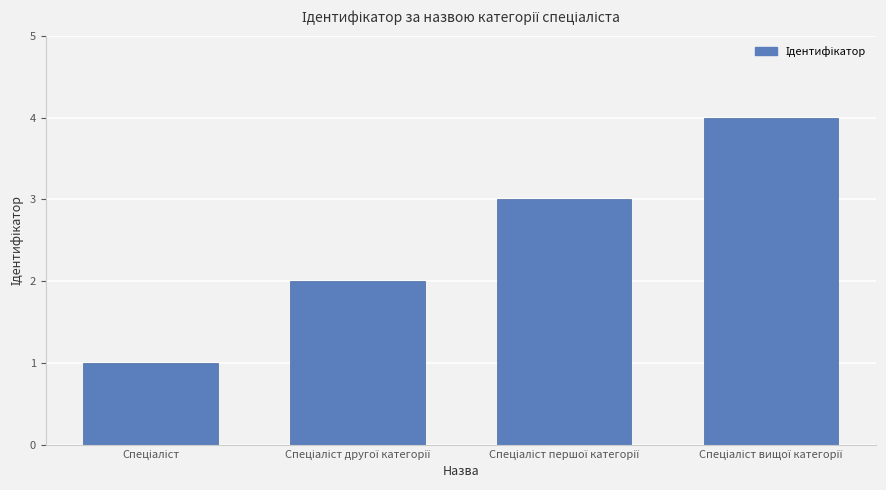

What is the sum of all values?

10